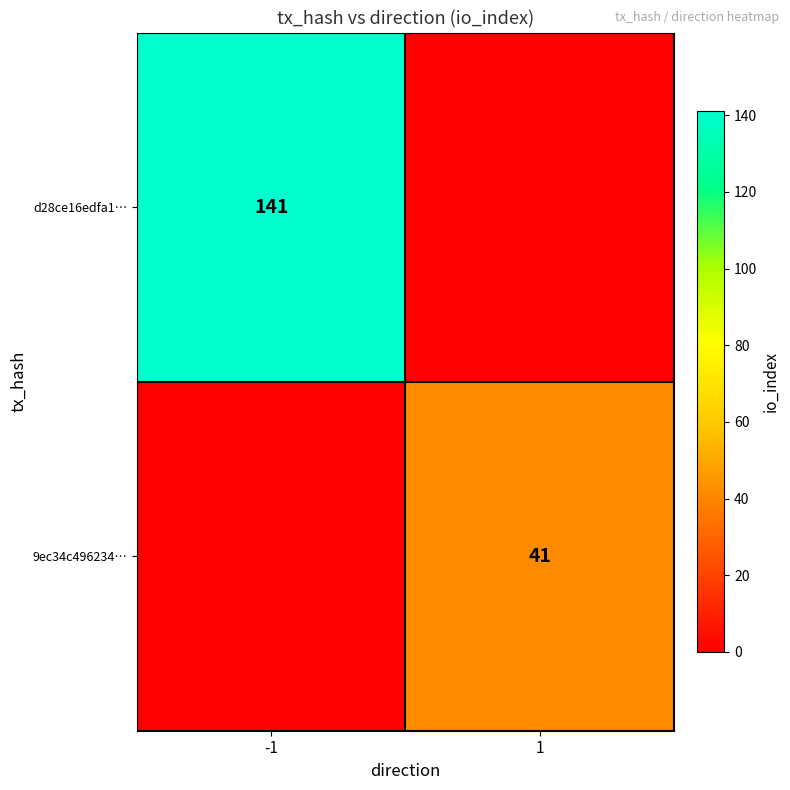

The value of d28ce16edfa1… at -1 is 83. True or false?

False